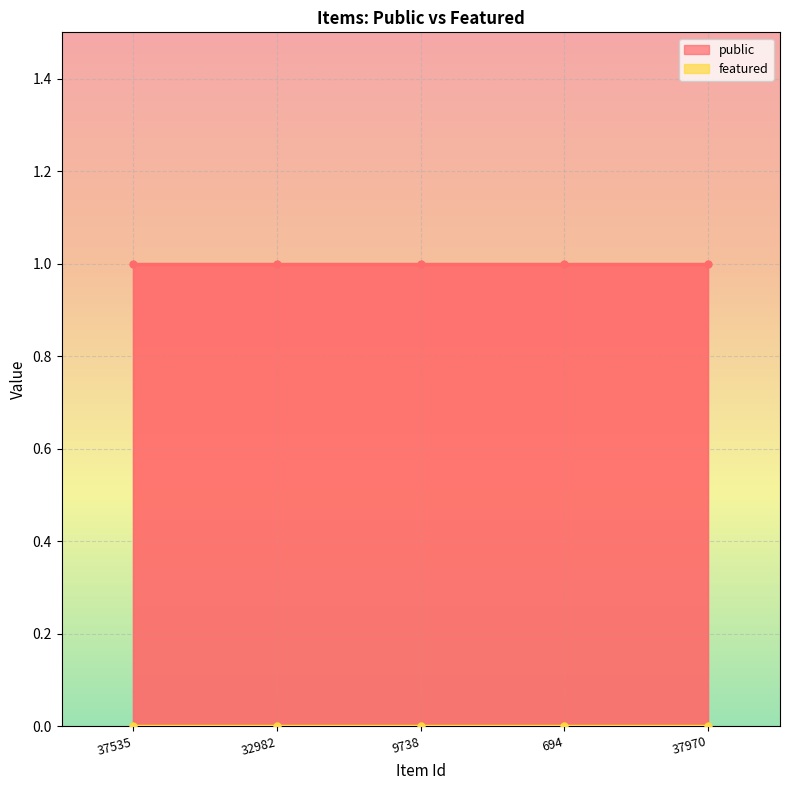

What is the spread (max minus min) of values at 9738?

1